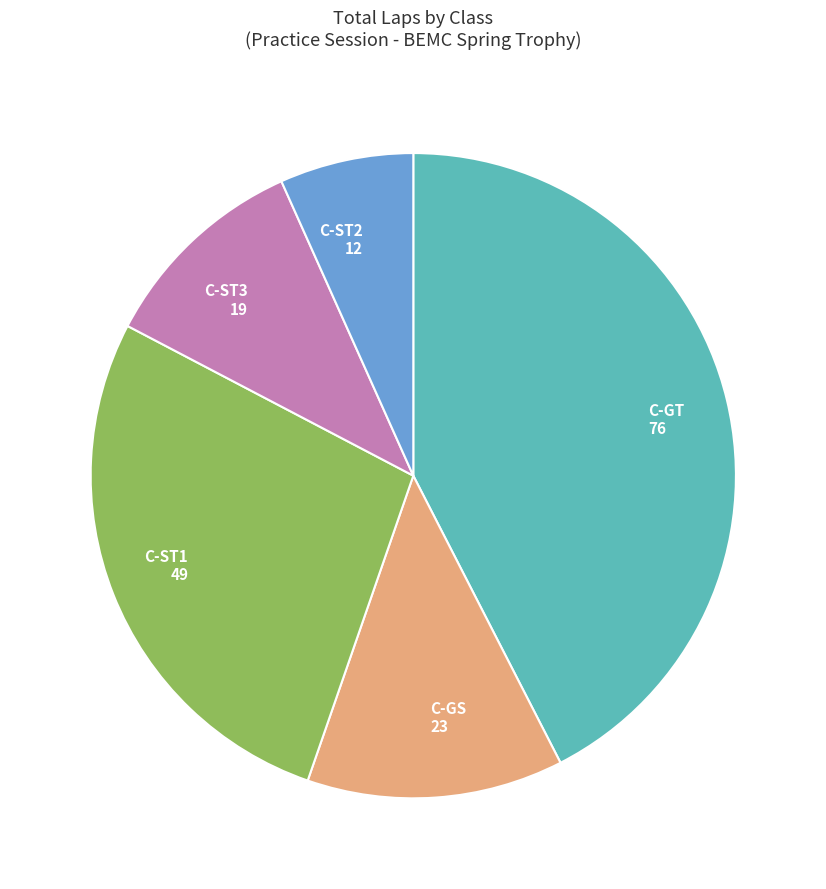

Count the number of slices in the pie.

5